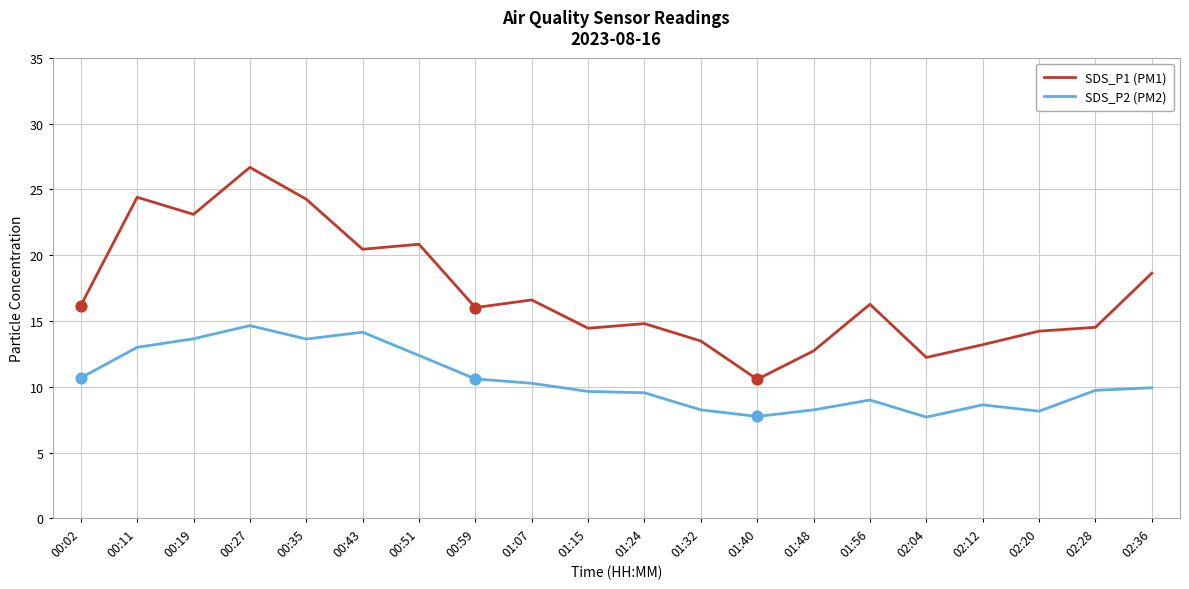

What is the total value across all series at 01:32?

21.7